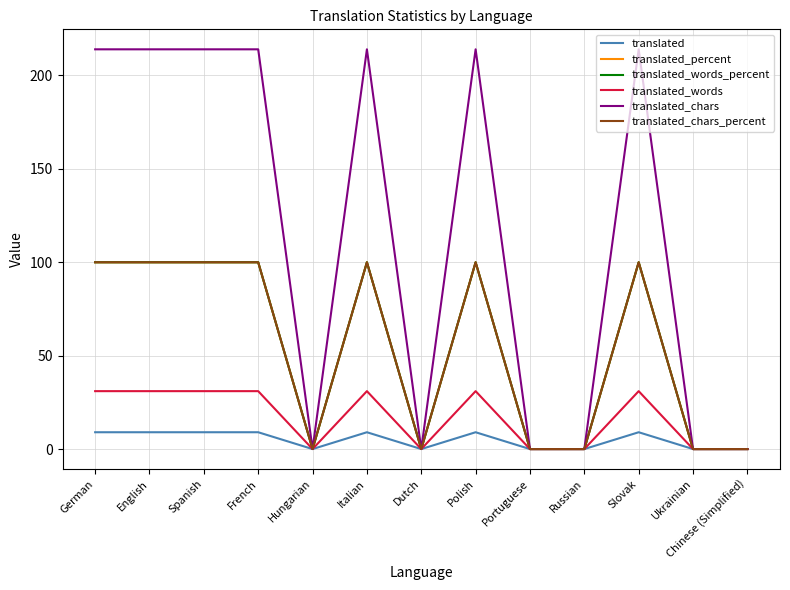

What is the spread (max minus min) of values at English?

205